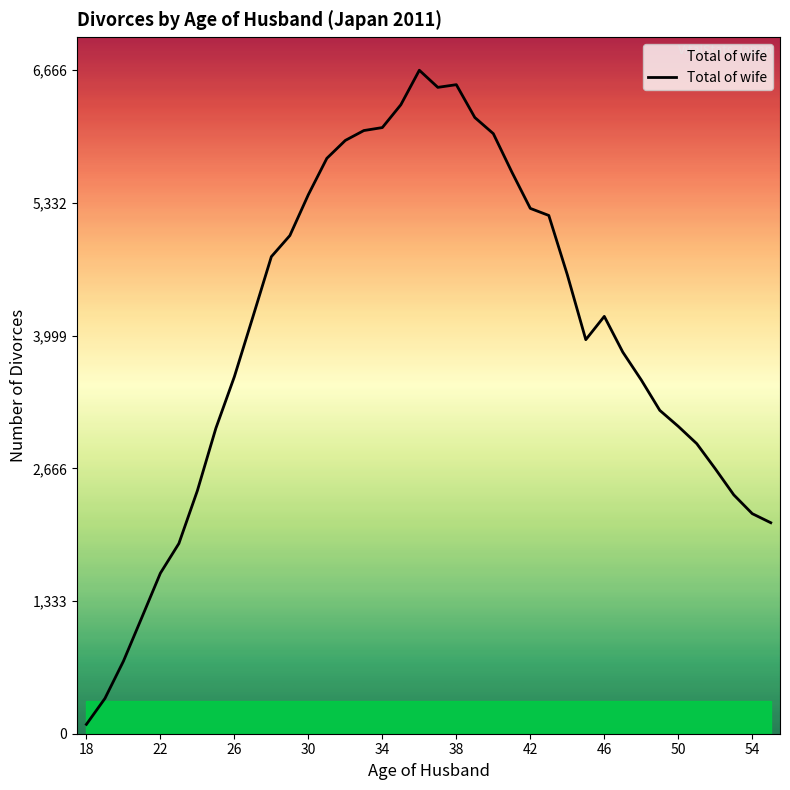

What is the maximum value shown in the chart?

6666